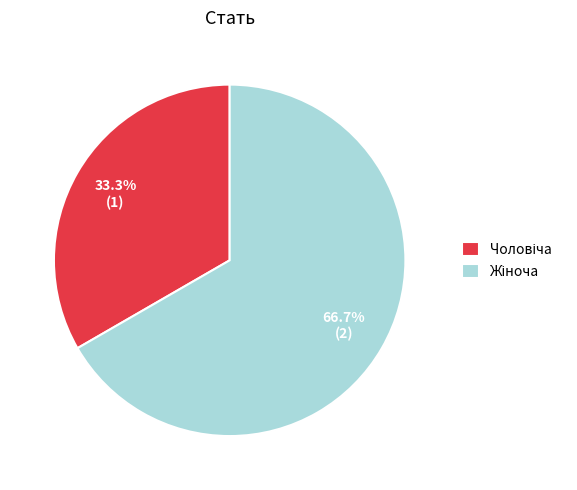

Count the number of slices in the pie.

2